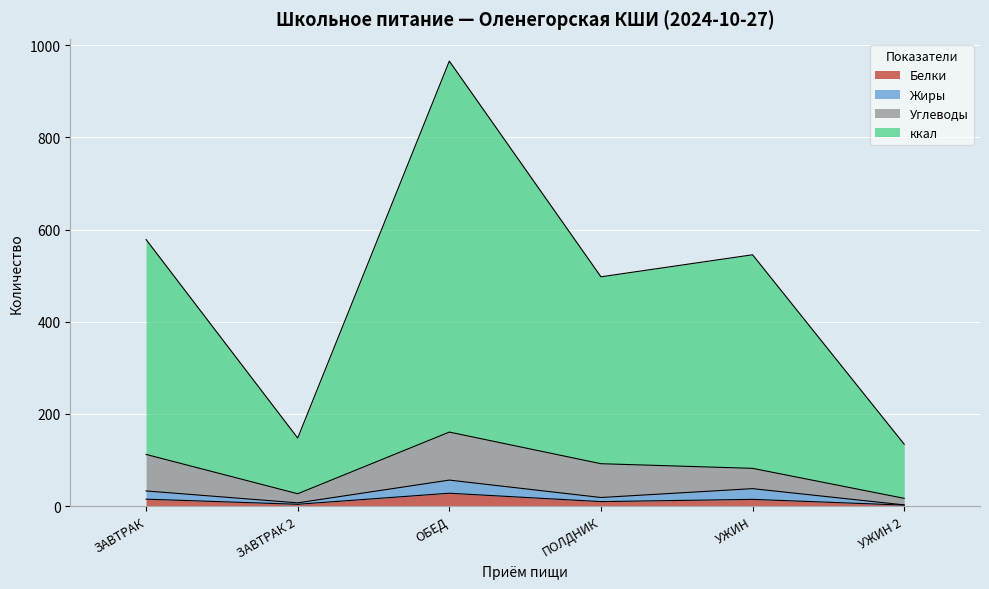

How many lines are shown in the chart?

4